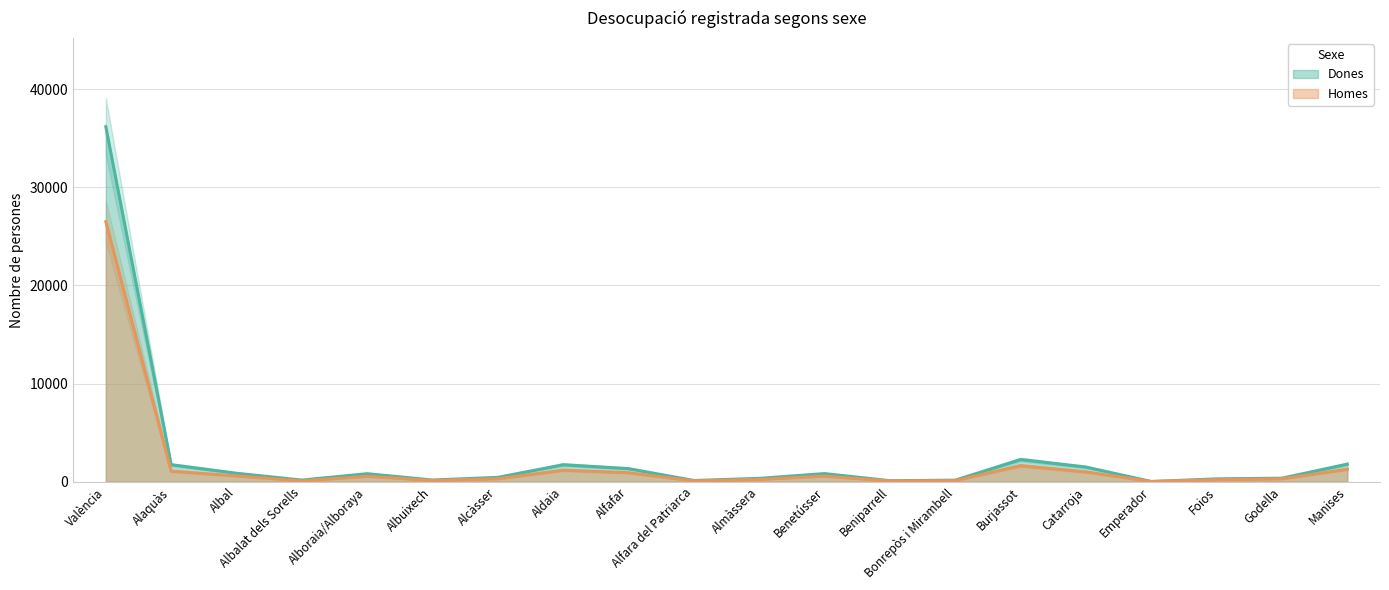

Which has a higher value, Almàssera or Emperador?

Almàssera